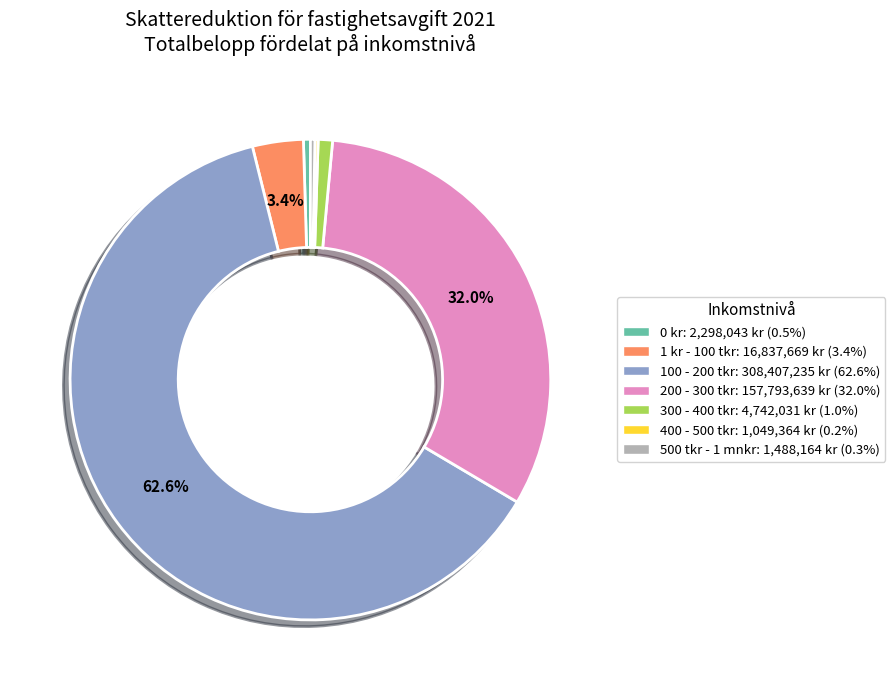

Is there any slice that represents more than half of the pie?

Yes